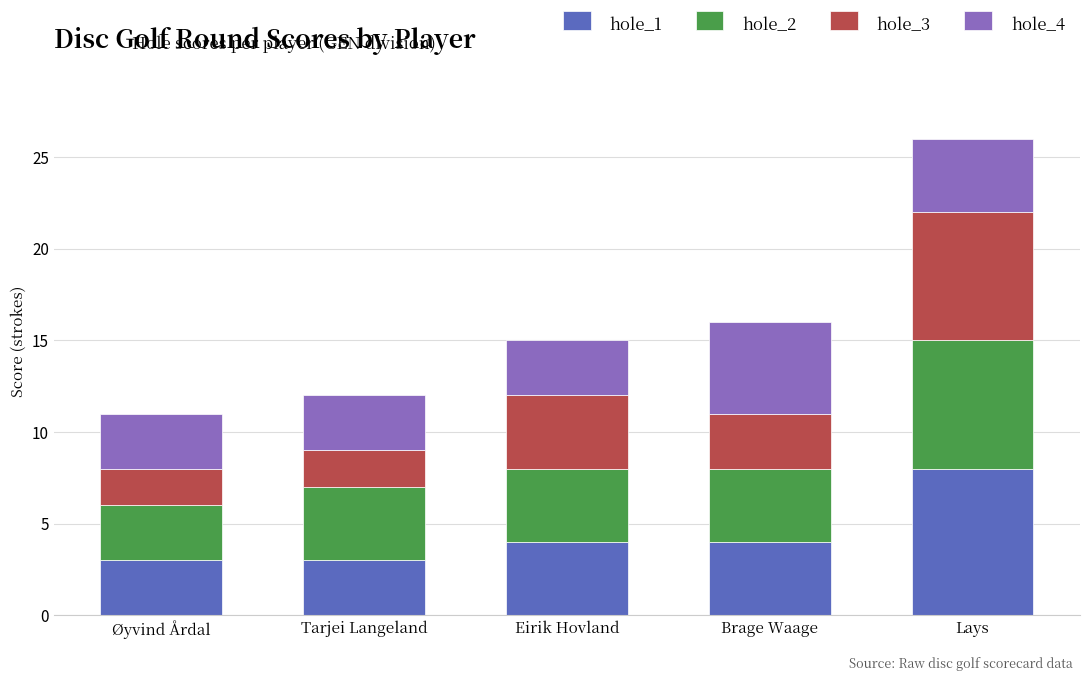

What is the difference between the hole_1 values at Lays and Eirik Hovland?

4